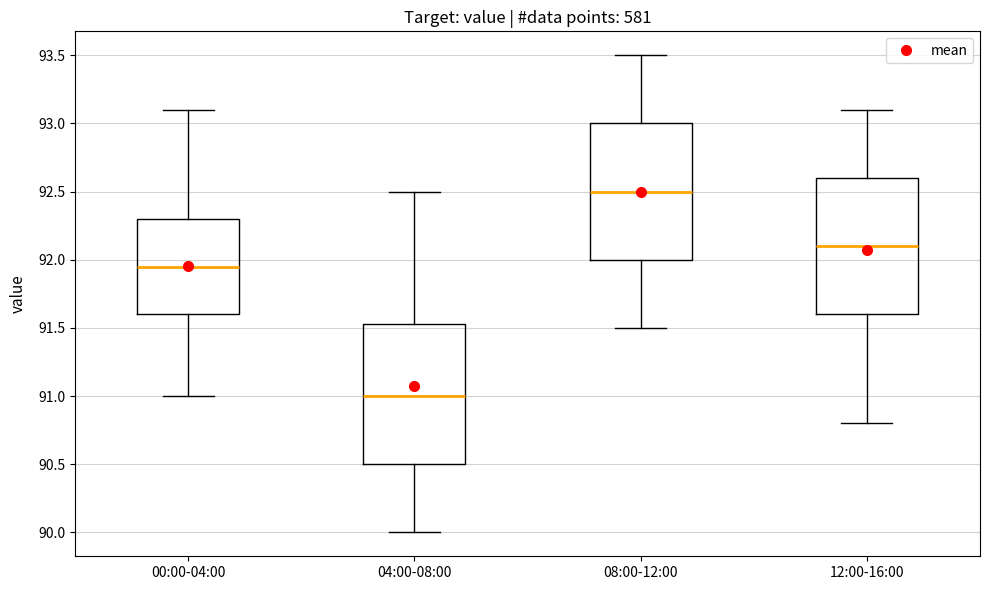

Reading left to right, transcribe this box plot: for each box, give where its median line is, the range the box spans, and where its two whiskers end, as read against the y-axis. The values are not printed on the chart, so give them approximately, as read against the axis.

00:00-04:00: median 91.95, box 91.60 to 92.30, whiskers 91.00 to 93.10
04:00-08:00: median 91.00, box 90.50 to 91.55, whiskers 90.00 to 92.50
08:00-12:00: median 92.50, box 92.00 to 93.00, whiskers 91.50 to 93.50
12:00-16:00: median 92.10, box 91.60 to 92.60, whiskers 90.80 to 93.10